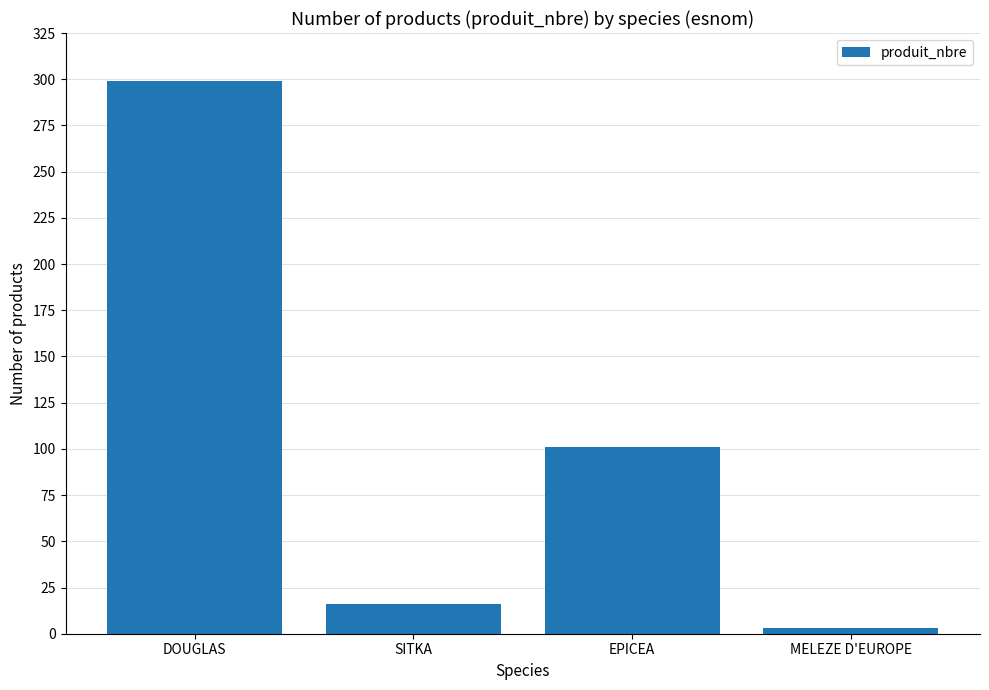

What is the label of the 1st bar from the right?

MELEZE D'EUROPE